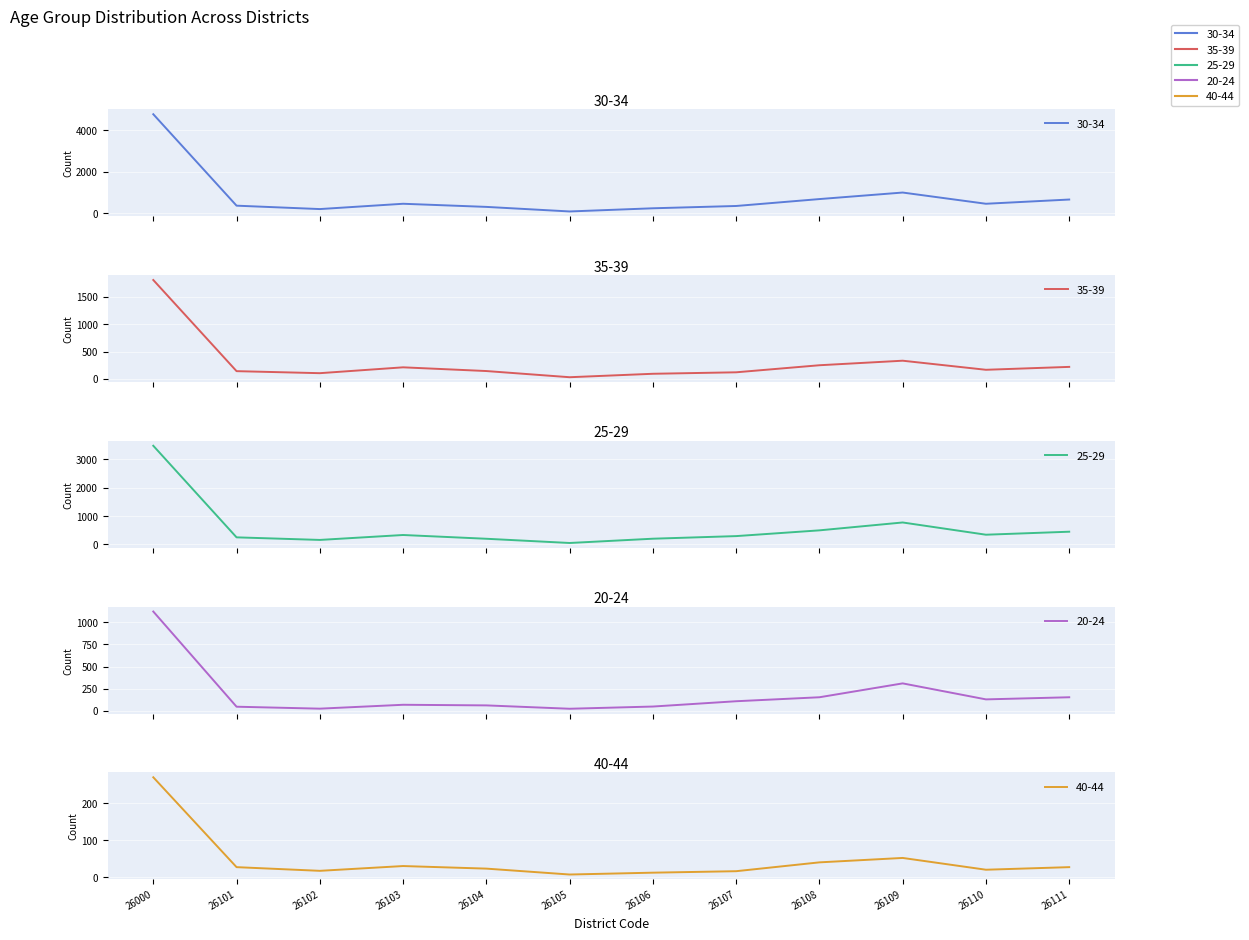

Rank the categories by 35-39 value from highest to lowest.

26000, 26109, 26108, 26111, 26103, 26110, 26104, 26101, 26107, 26102, 26106, 26105